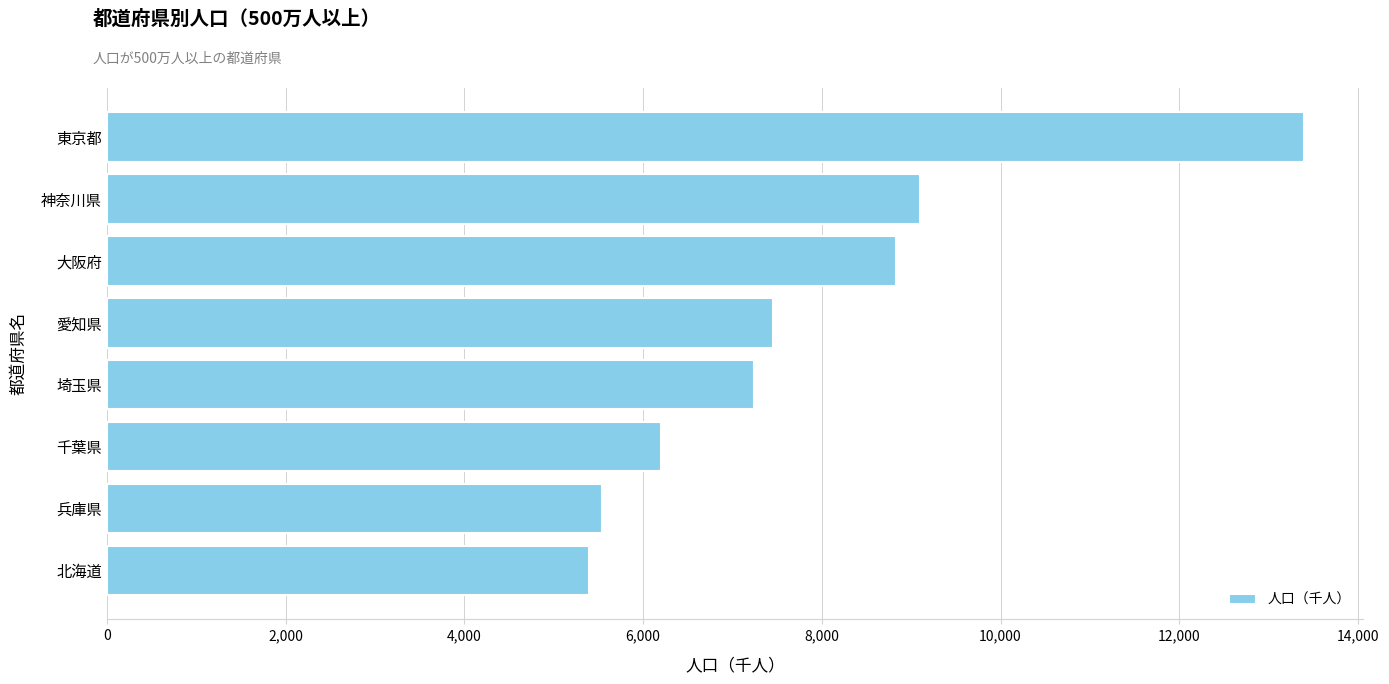

What is the change in value from 愛知県 to 東京都?

+5935